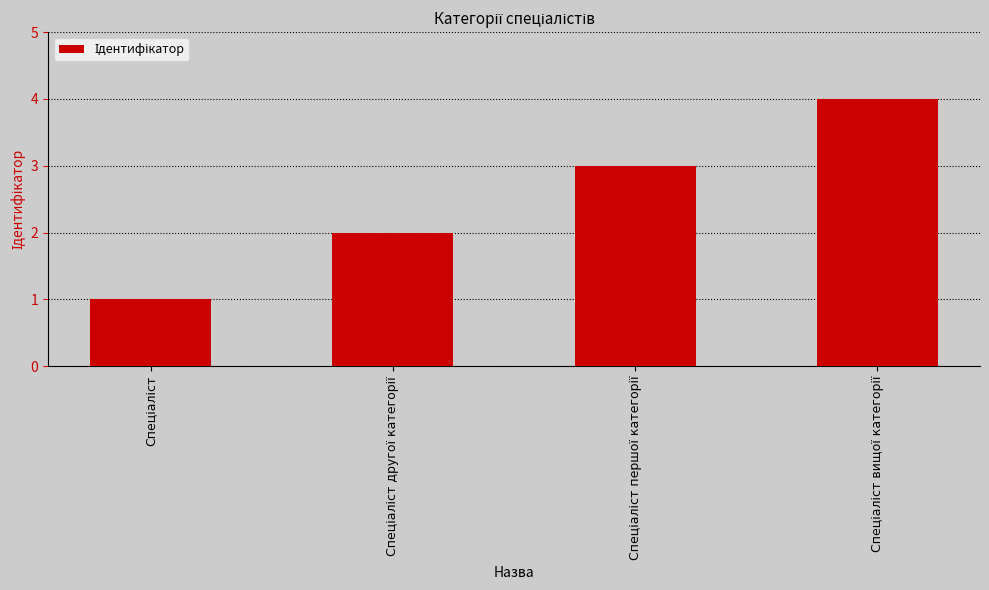

How many values are between 2 and 4?

3